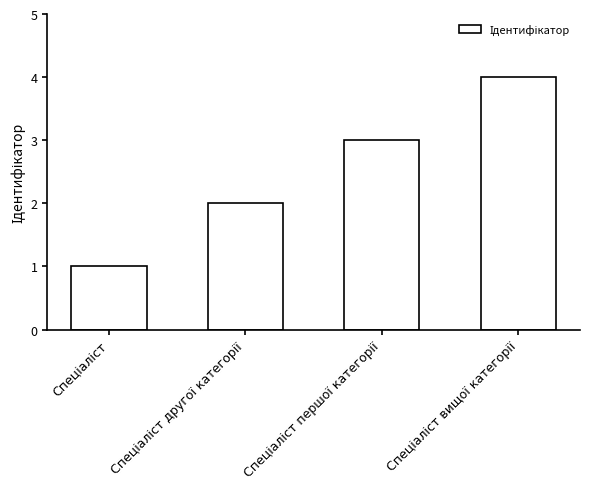

What is the difference between the maximum and minimum values?

3